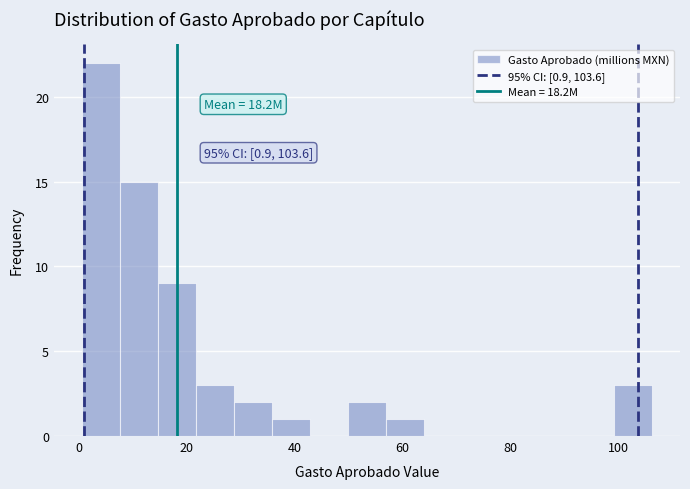

Around what value on the x-axis is the tallest bar? Give the approximate position of its centre, as read against the axis.

4